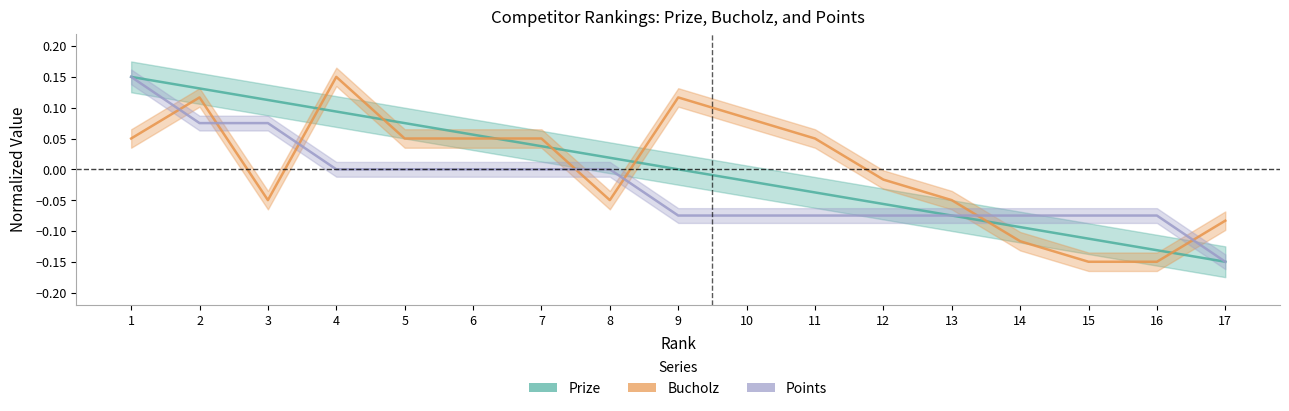

The value of Prize at 13 is -0.1. True or false?

False